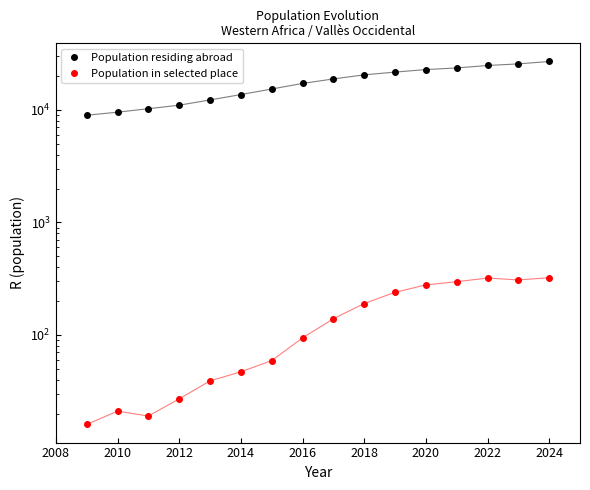

True or false: Population residing abroad has more than 2 interior local peaks.

False